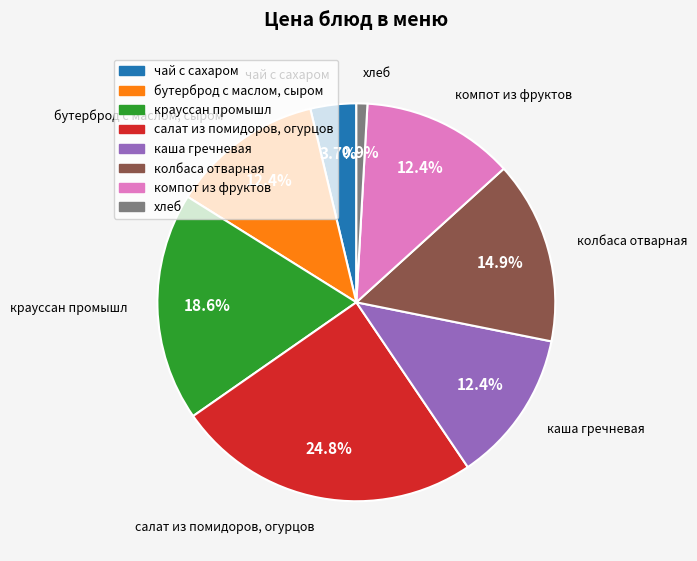

To the nearest percent, what portion does колбаса отварная represent?

15%